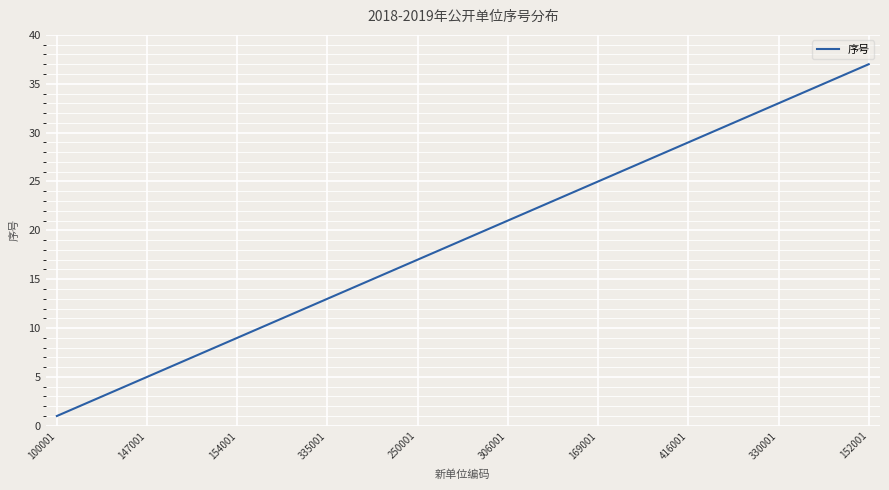

Does the chart display data point markers on the line(s)?

No